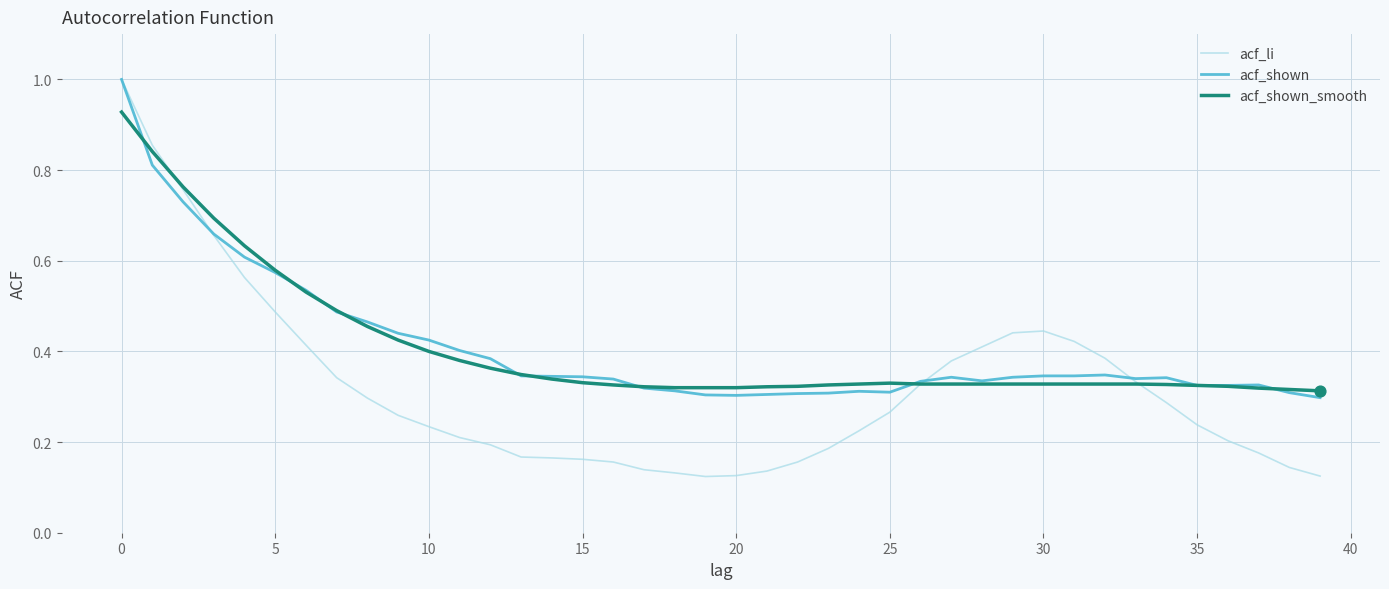

What are all the series names shown in the legend?

acf_li, acf_shown, acf_shown_smooth